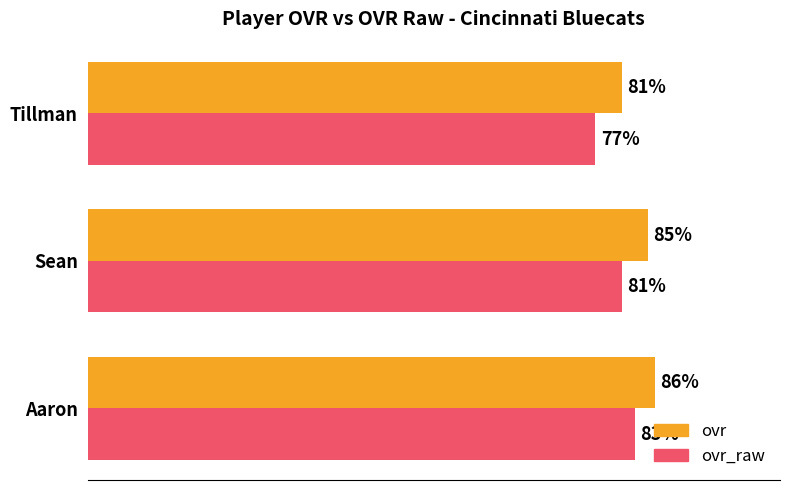

At Tillman, list the series in order from largest to smallest.

ovr, ovr_raw